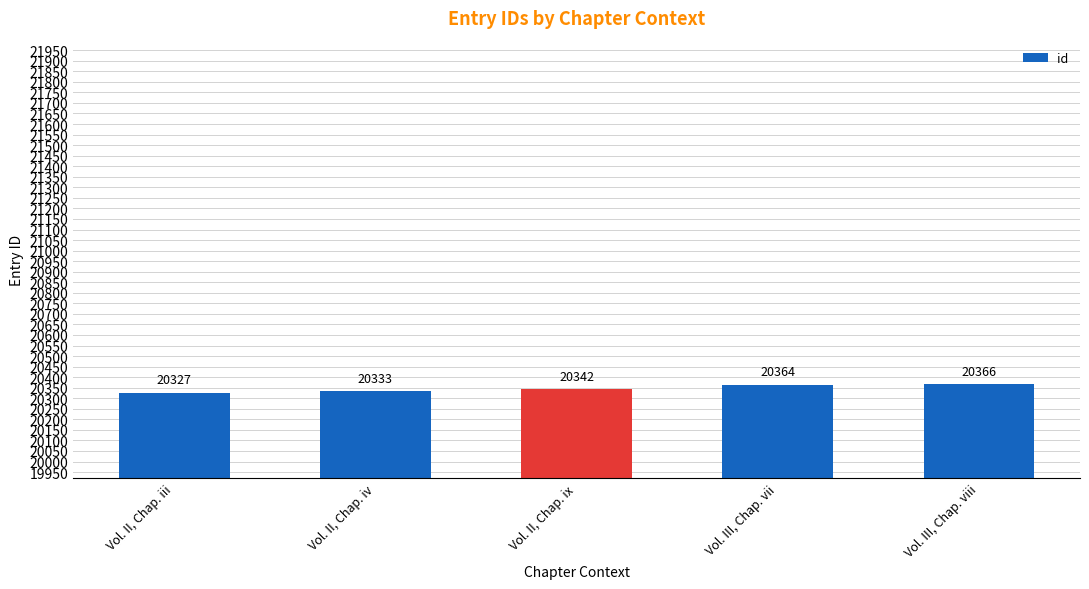

What position from the left is Vol. II, Chap. iii?

1